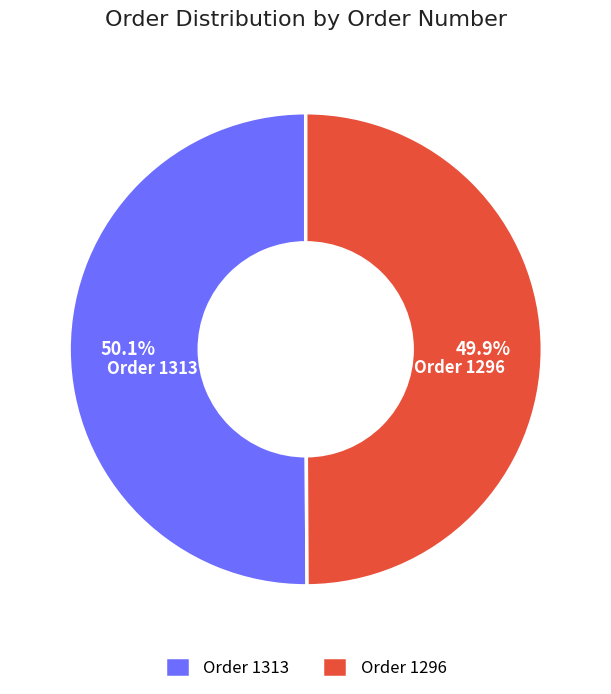

How many segments does this pie chart have?

2